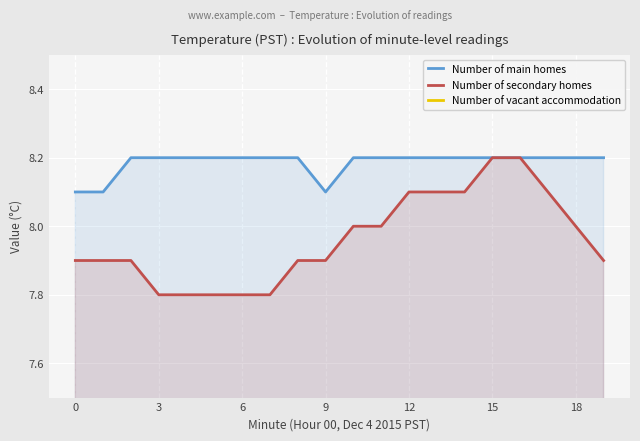

What is the average value of the Number of secondary homes series?

8.0